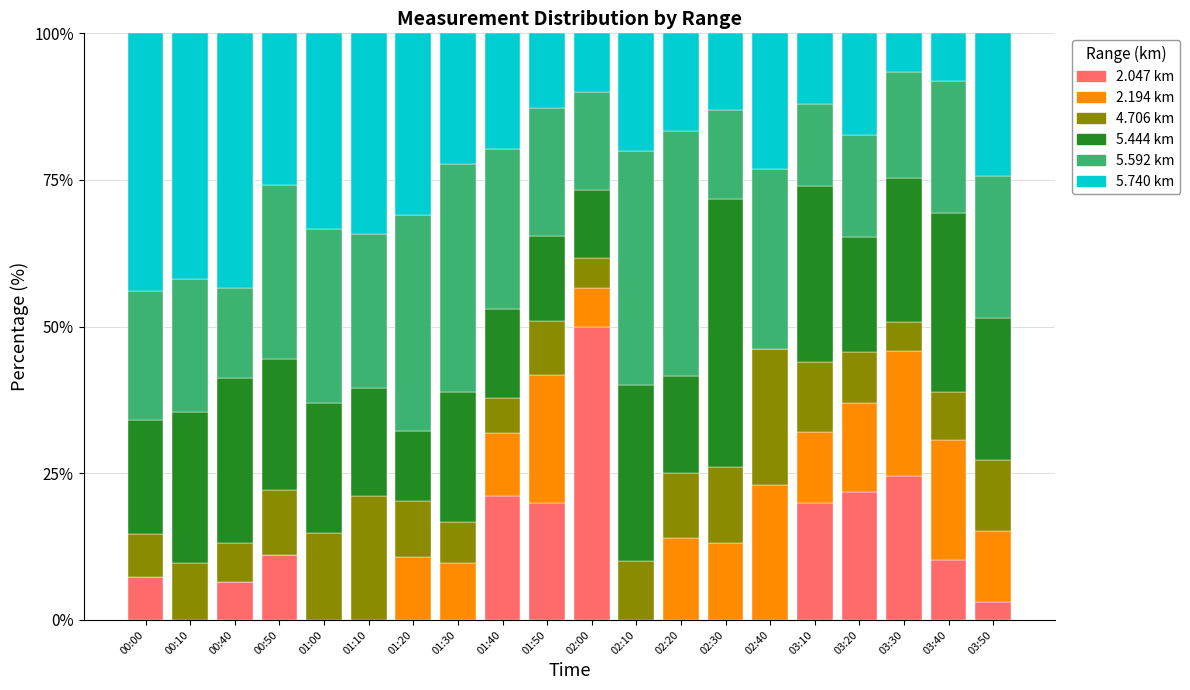

The value of 2.047 km at 03:40 is 10.2. True or false?

True